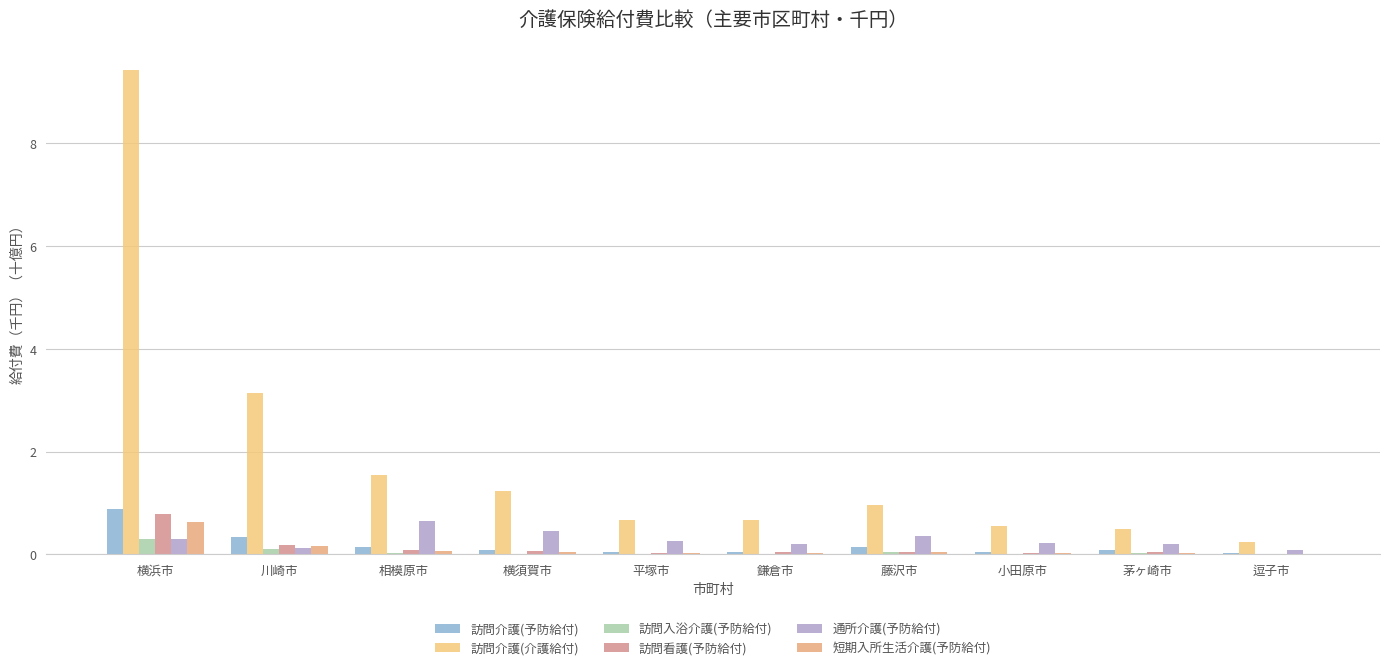

What is the difference between the maximum and minimum values in the 通所介護(予防給付) series?

0.6